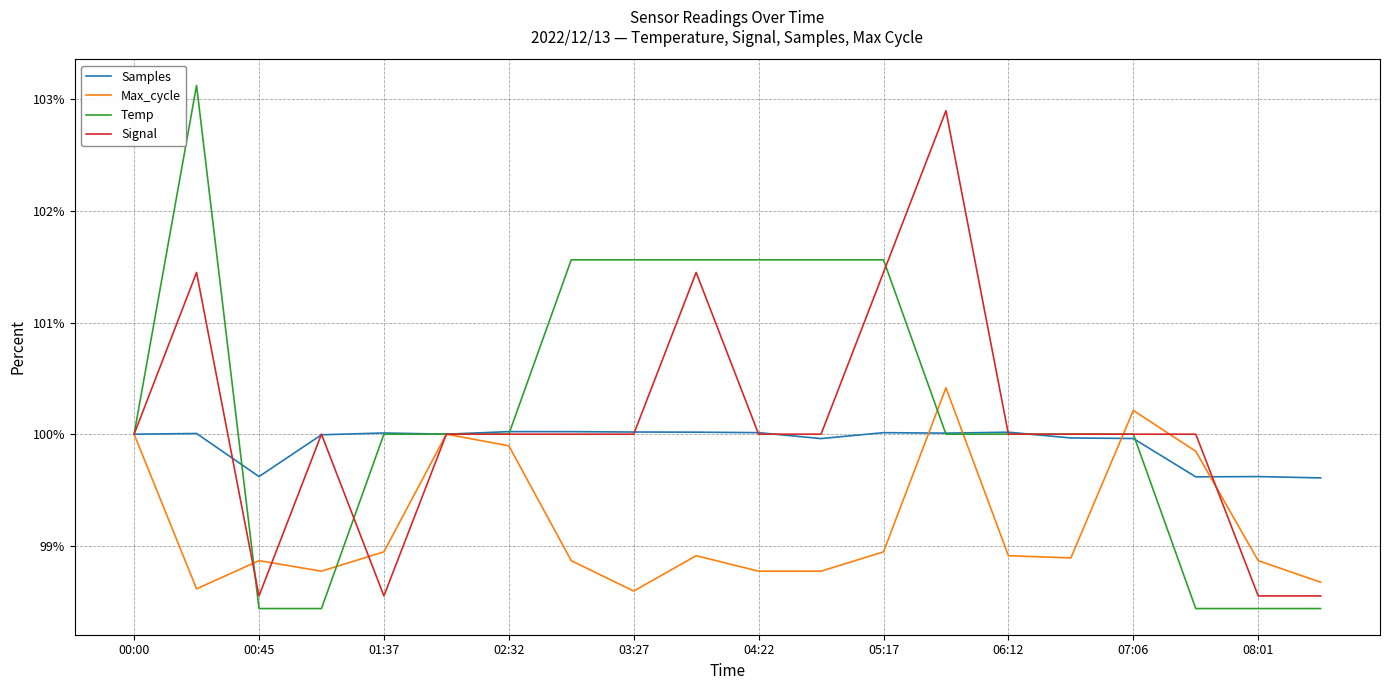

What is the minimum value shown in the chart?

98.4